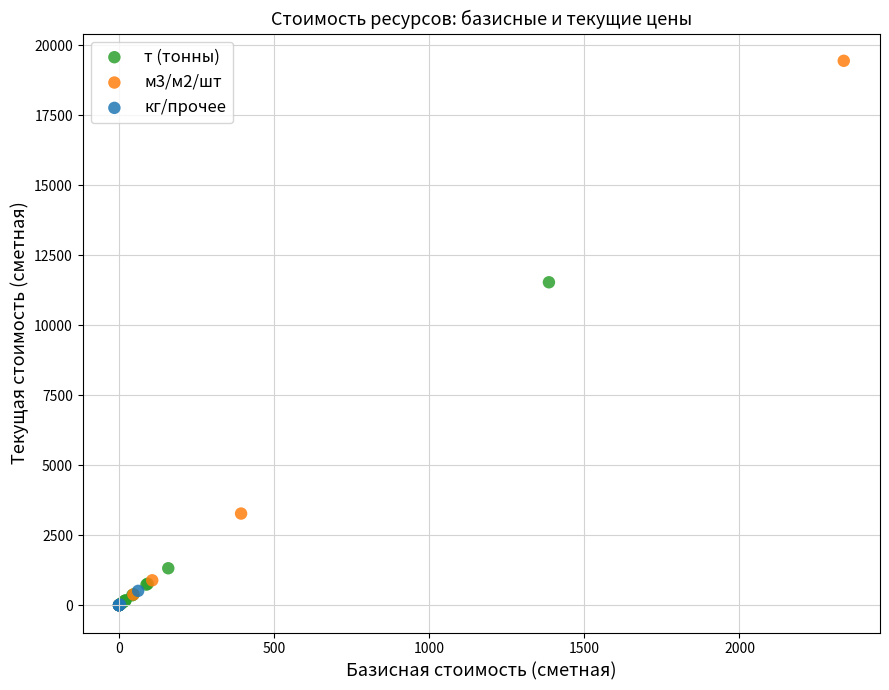

Which series has the largest Y range (max minus min)?

м3/м2/шт